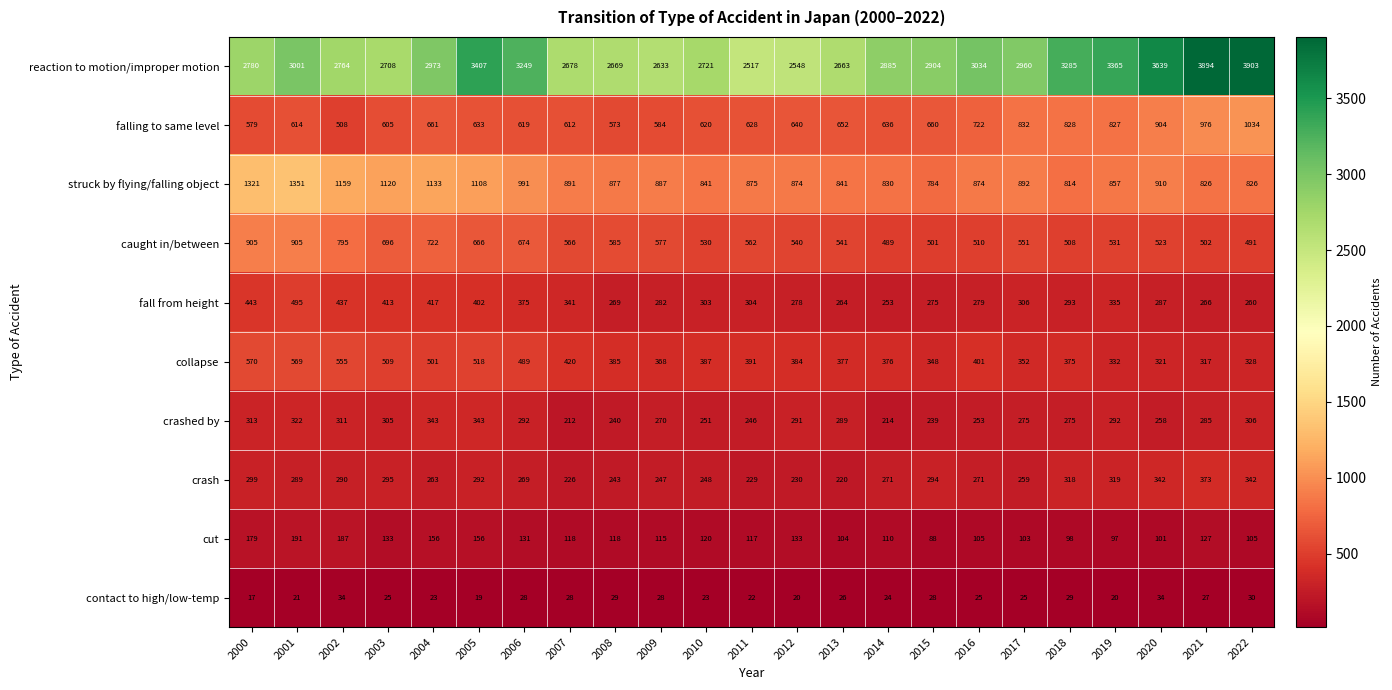

Rank the series by their maximum value, from lowest to highest.

contact to high/low-temp, cut, crashed by, crash, fall from height, collapse, caught in/between, falling to same level, struck by flying/falling object, reaction to motion/improper motion